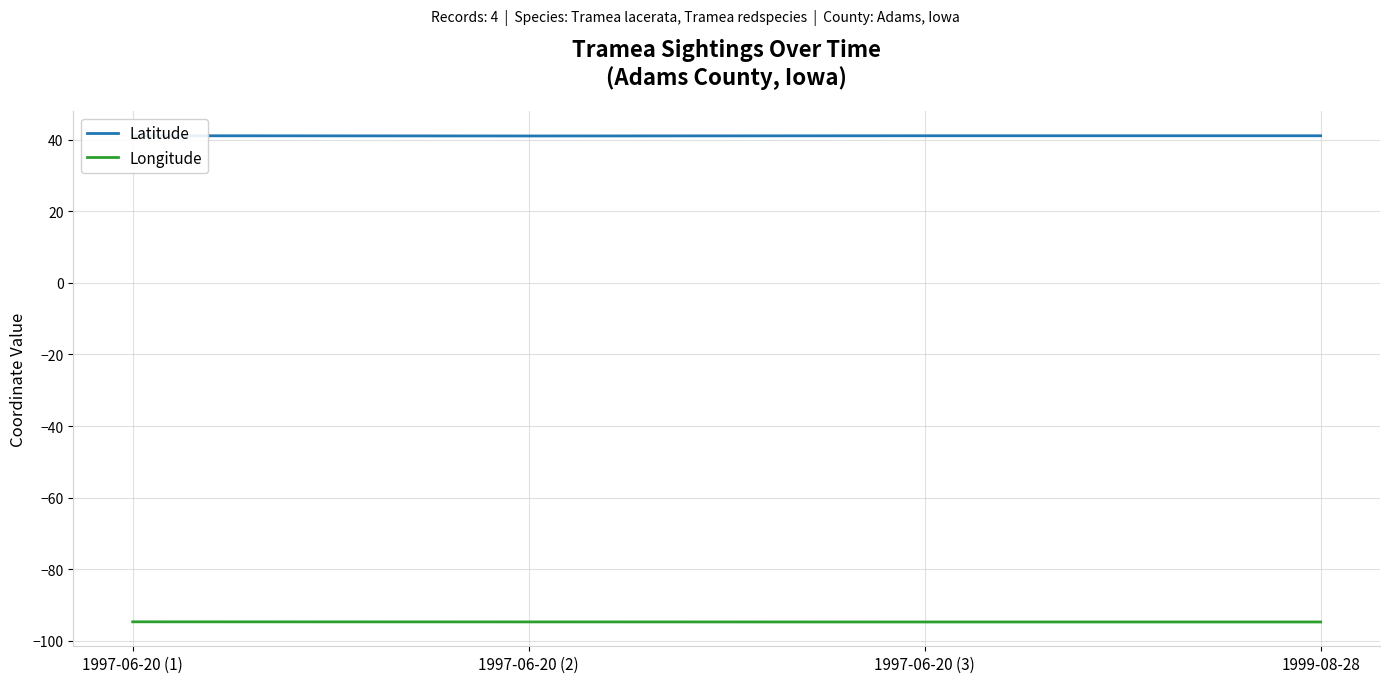

At how many categories does at least one series exceed 2?

4